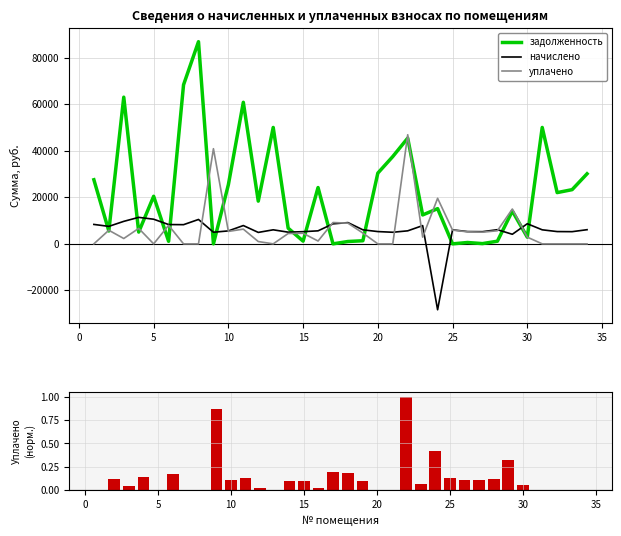

How many positive values does the задолженность series have?

31